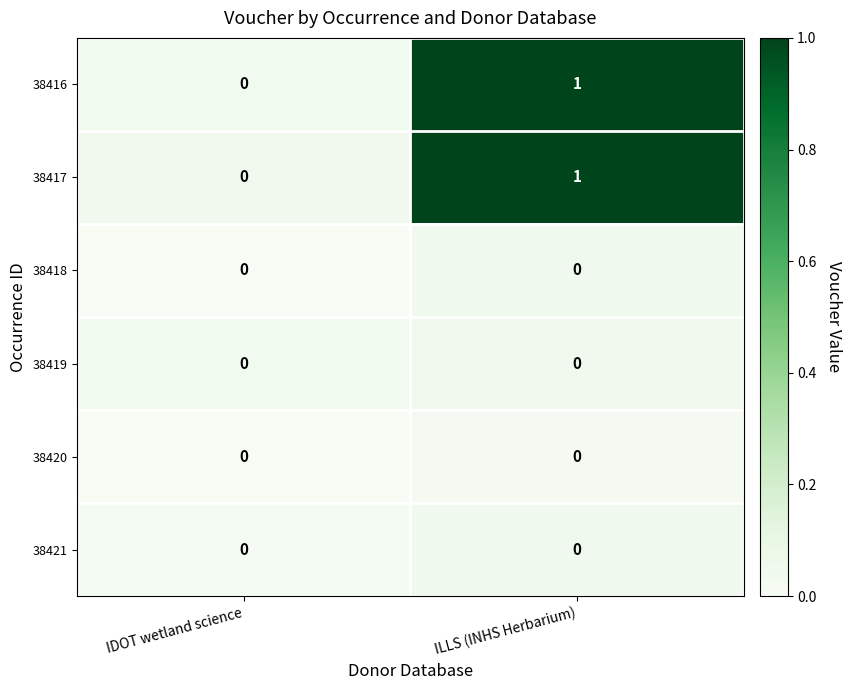

Reading left to right, what are all the values shown in this chart?

38416: 0	1
38417: 0	1
38418: 0	0
38419: 0	0
38420: 0	0
38421: 0	0